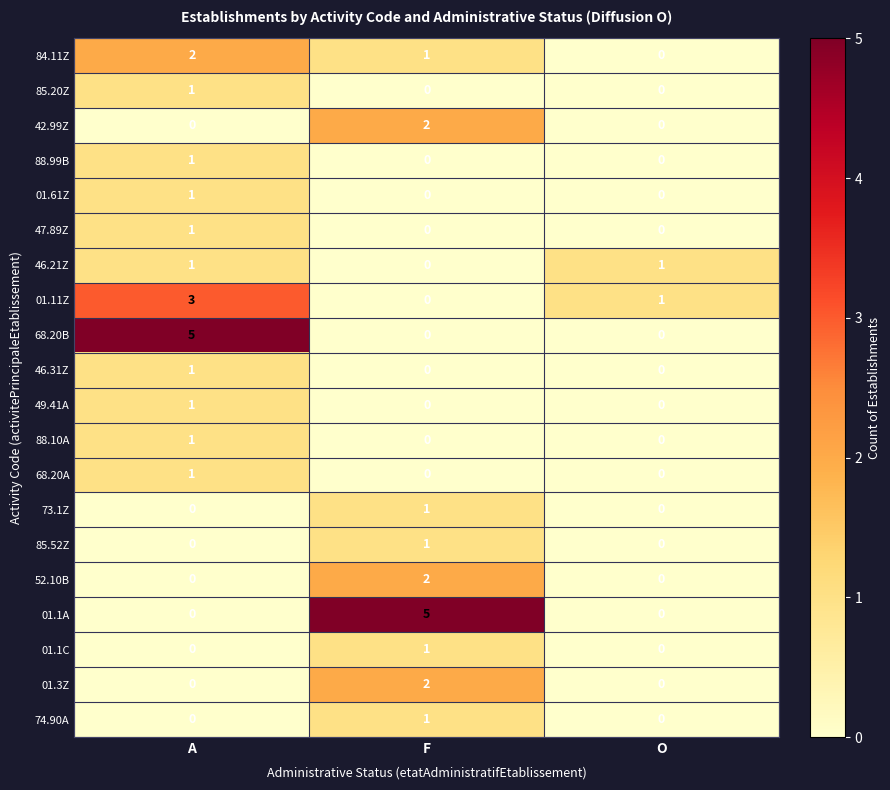

The value of 01.1A at F is 5. True or false?

True